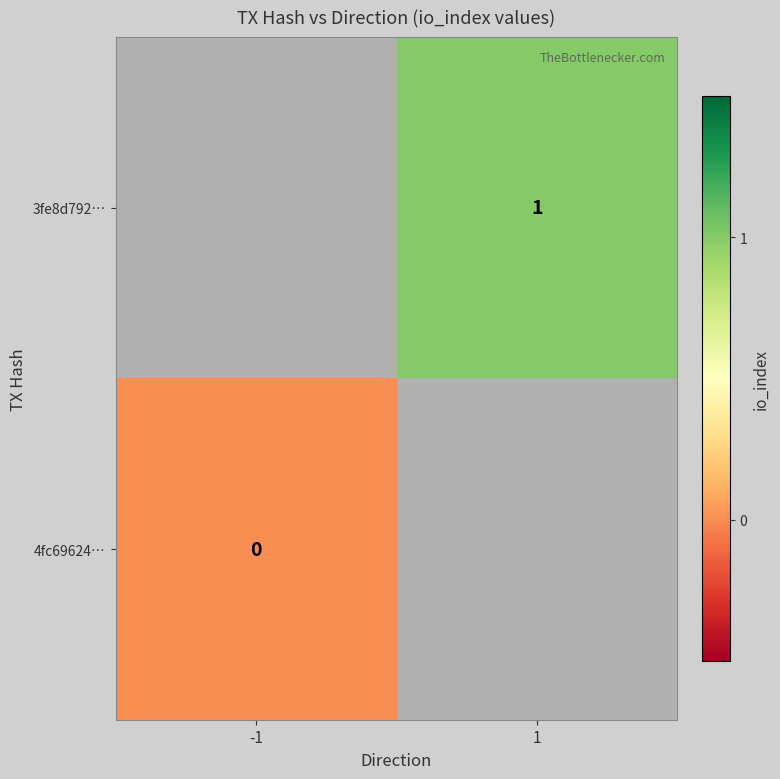

Is it true that 3fe8d792… equals 2 at 1?

False